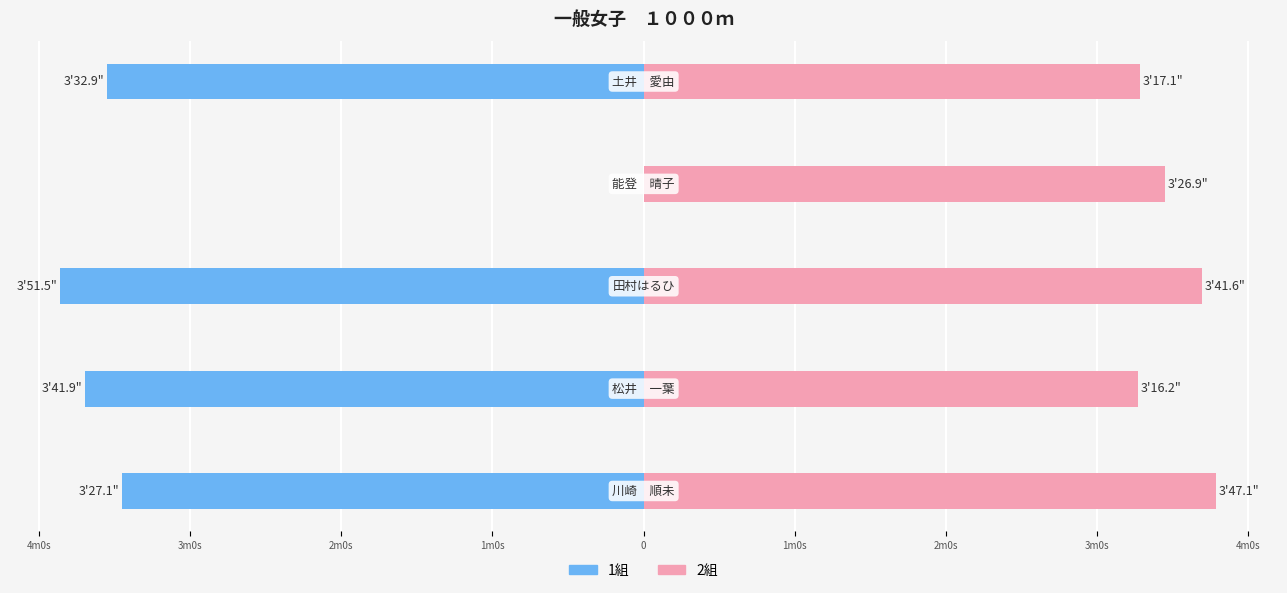

What is the value of the 1組 bar at the 5th from the left?

-212.9